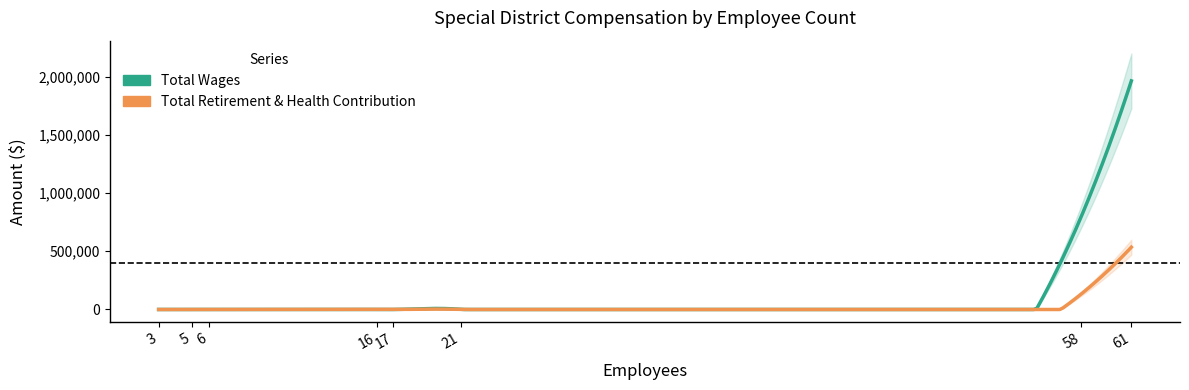

Rank the categories by Total Retirement & Health Contribution value from lowest to highest.

3, 5, 6, 16, 17, 21, 58, 61